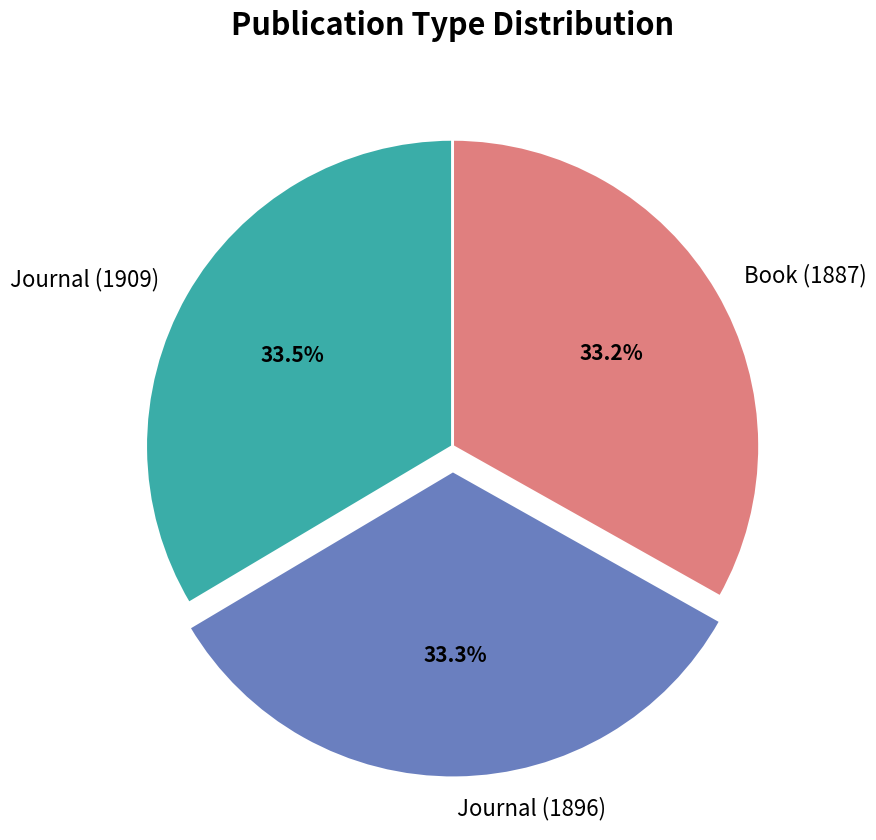

What percentage is the Journal (1896) slice, to the nearest percent?

33%